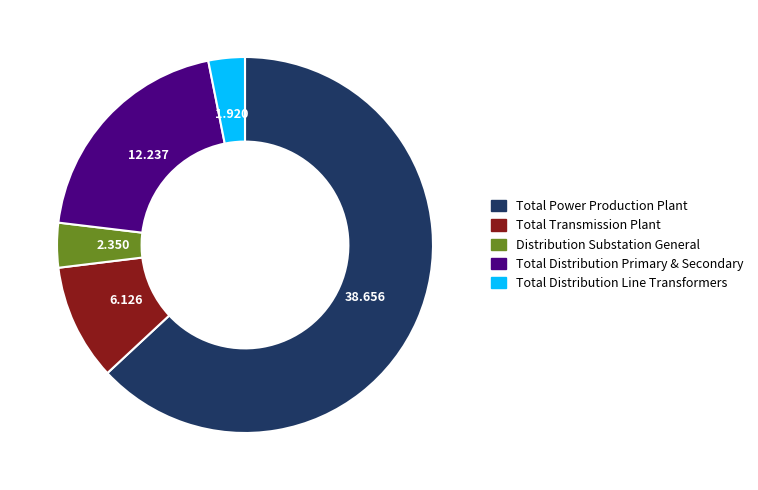

How many segments does this pie chart have?

5